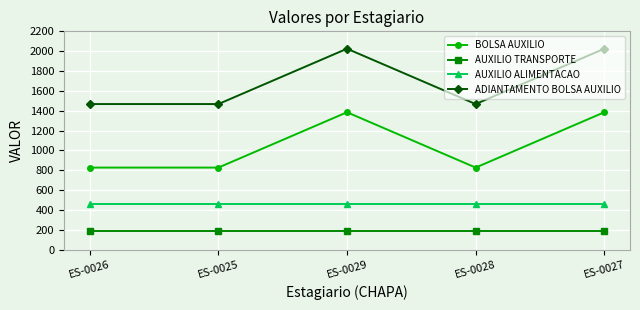

What is the label of the 5th point from the right?

ES-0026